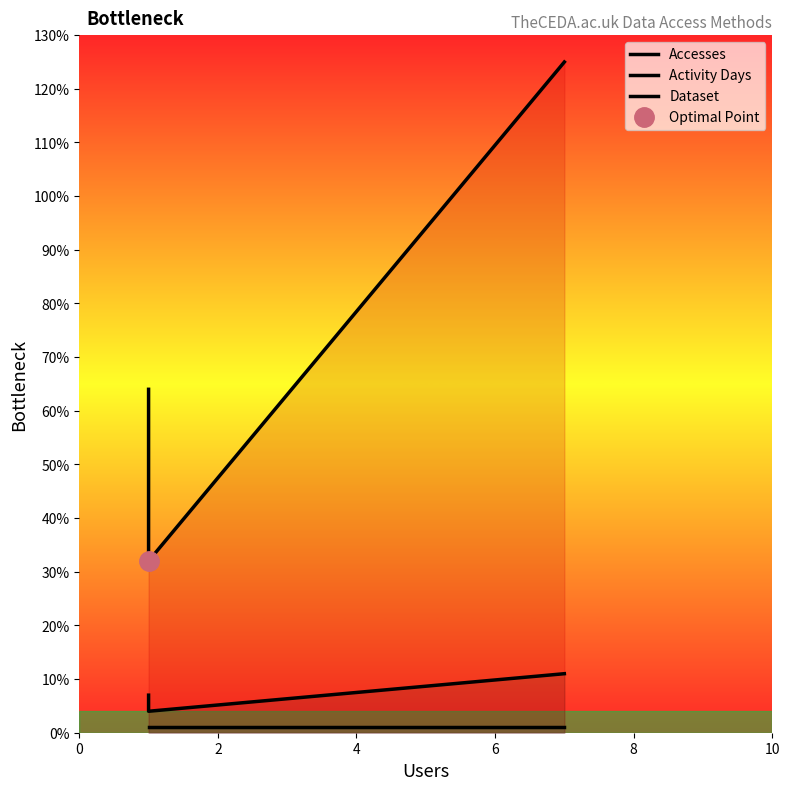

At which label does Activity Days first exceed 7?

4